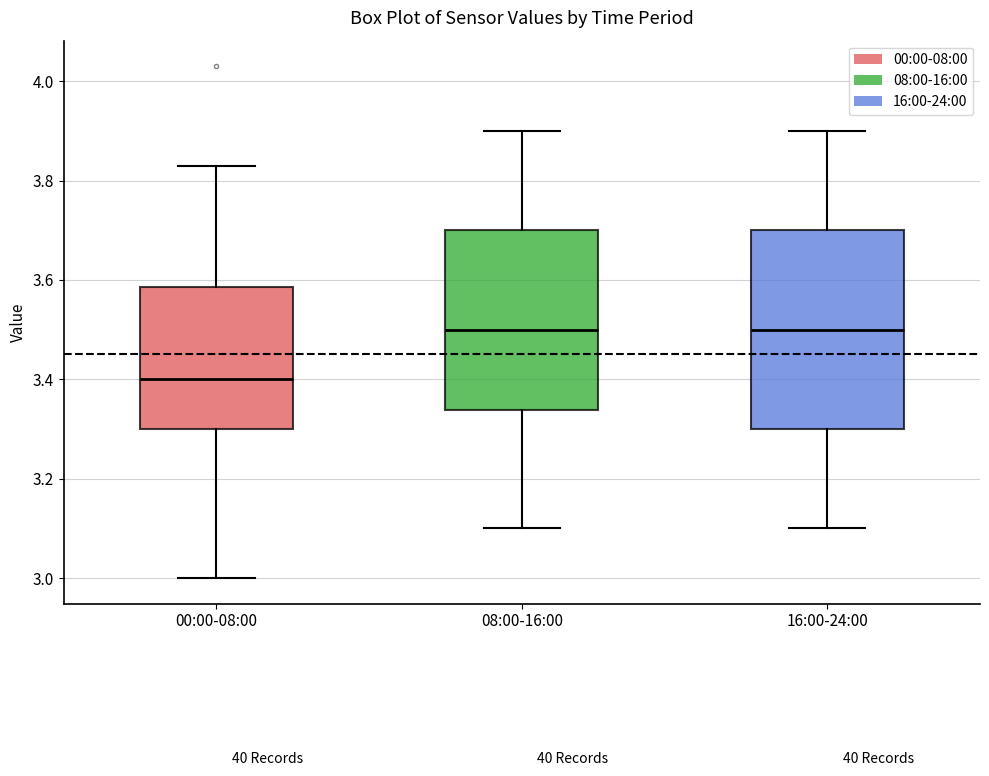

Which box's median line is the lowest?

00:00-08:00